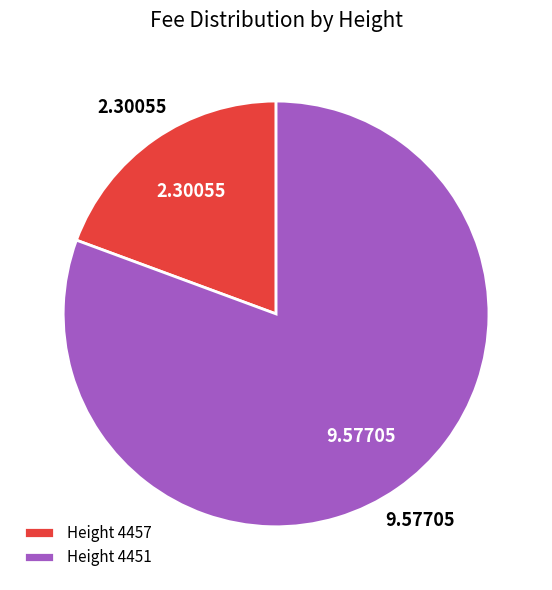

Which category accounts for the majority?

Height 4451